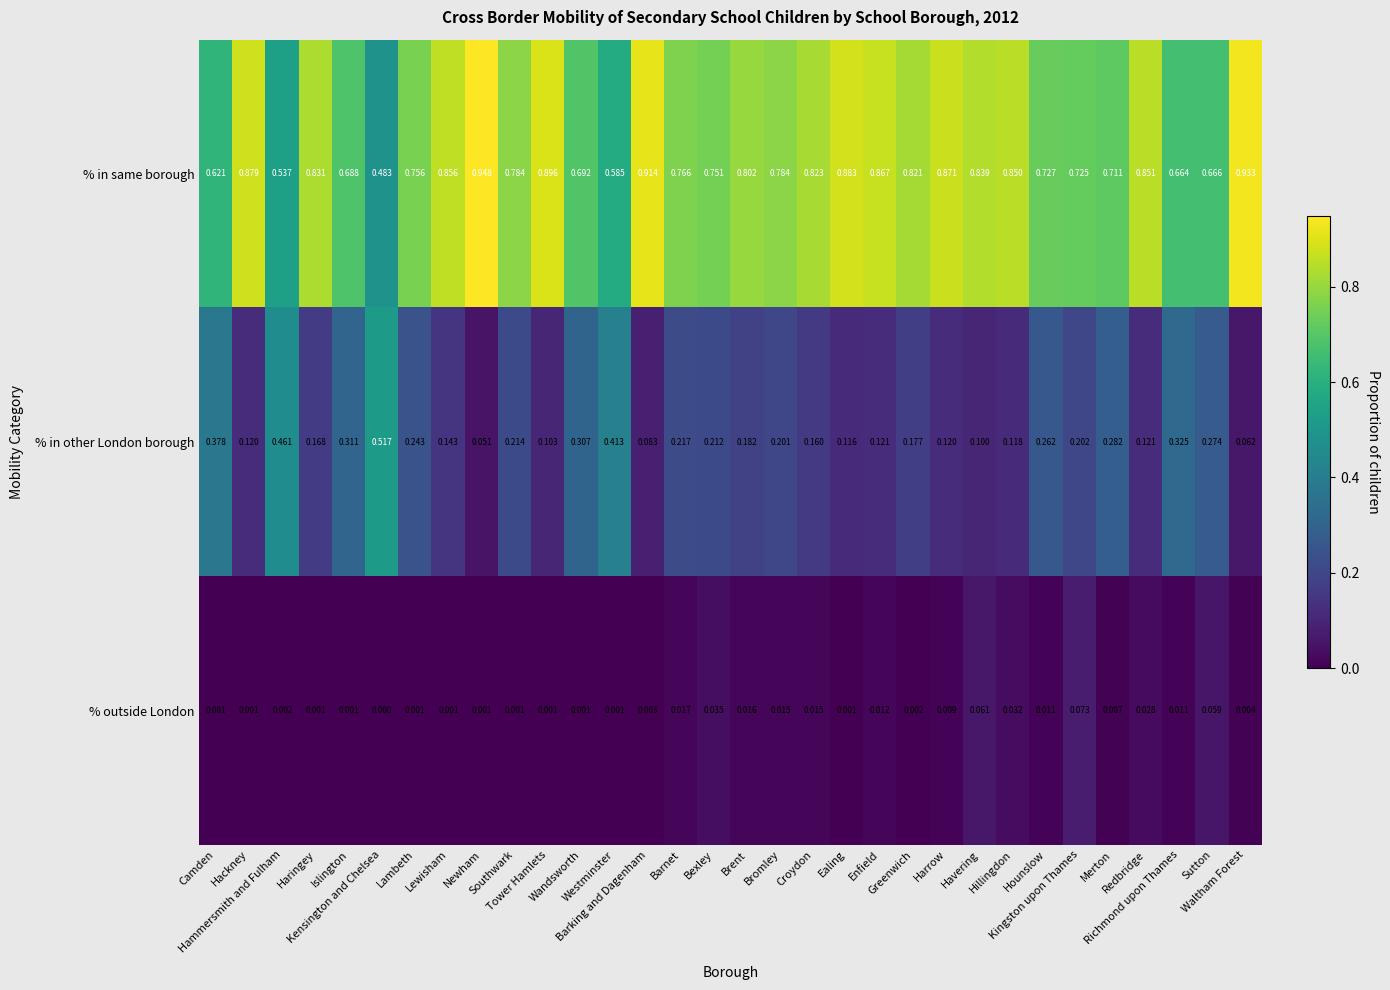

Rank the series by their maximum value, from highest to lowest.

% in same borough, % in other London borough, % outside London